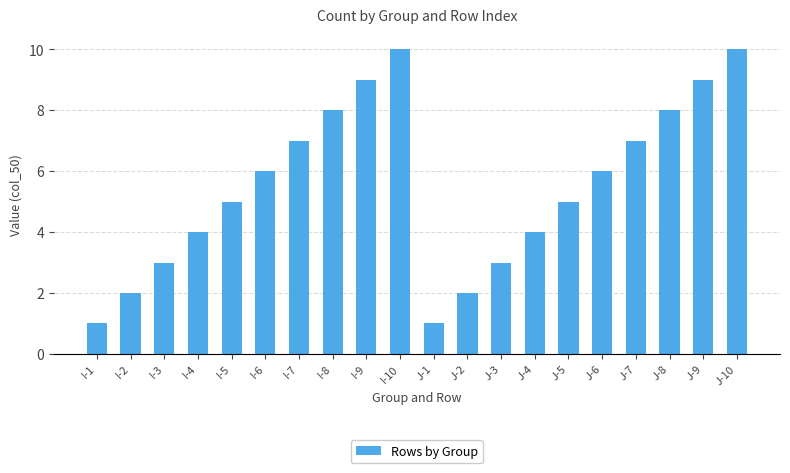

What position from the right is I-10?

11